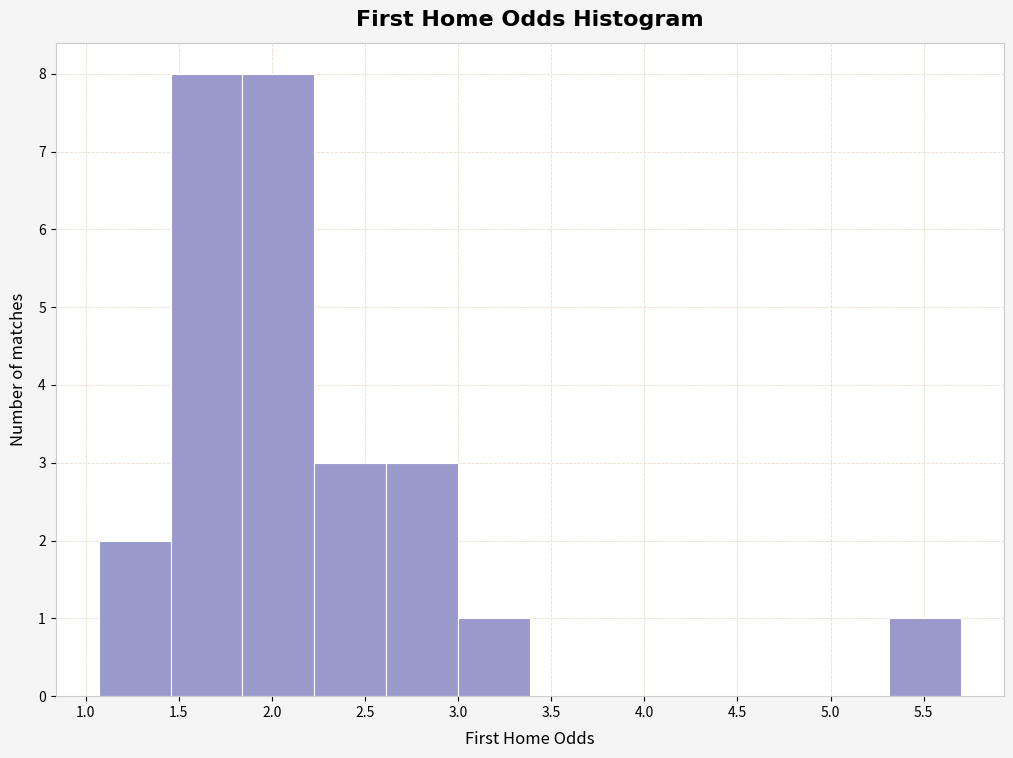

Reading left to right, transcribe this chart: for each bar, give the range it covers on the x-axis and its height. Neither the bar edges nor the heights are printed on the chart, so give them approximately, as read against the axes.

1.05 to 1.45: 2
1.45 to 1.85: 8
1.85 to 2.25: 8
2.25 to 2.60: 3
2.60 to 3.00: 3
3.00 to 3.40: 1
3.40 to 3.75: 0
3.75 to 4.15: 0
4.15 to 4.55: 0
4.55 to 4.95: 0
4.95 to 5.30: 0
5.30 to 5.70: 1